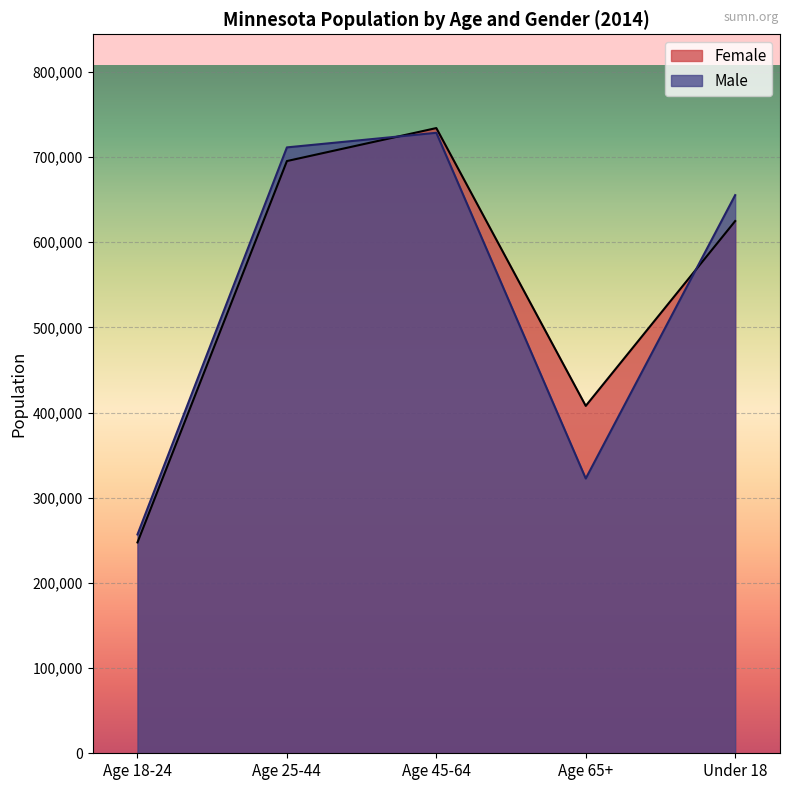

How many distinct data groups are displayed?

2